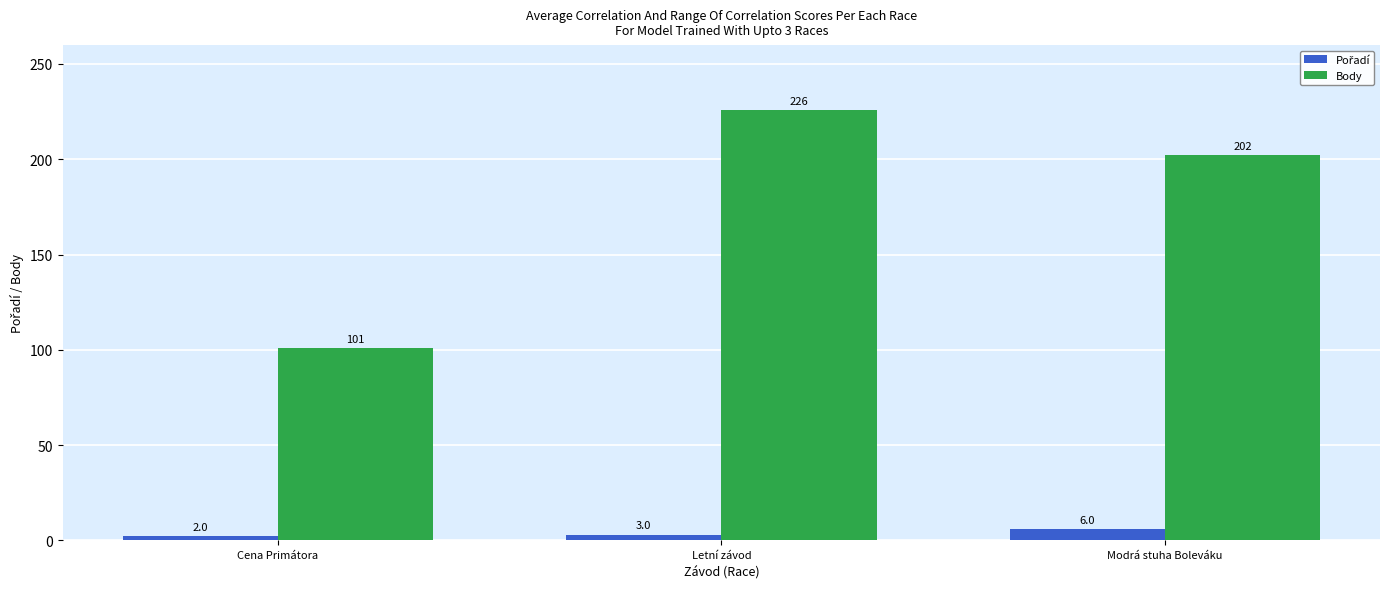

At which category is the sum across all series the highest?

Letní závod